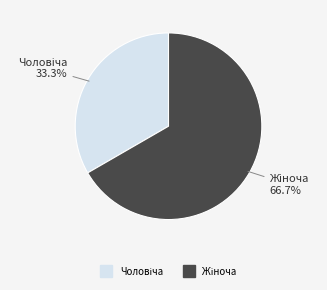

Does any single category account for the majority?

Yes